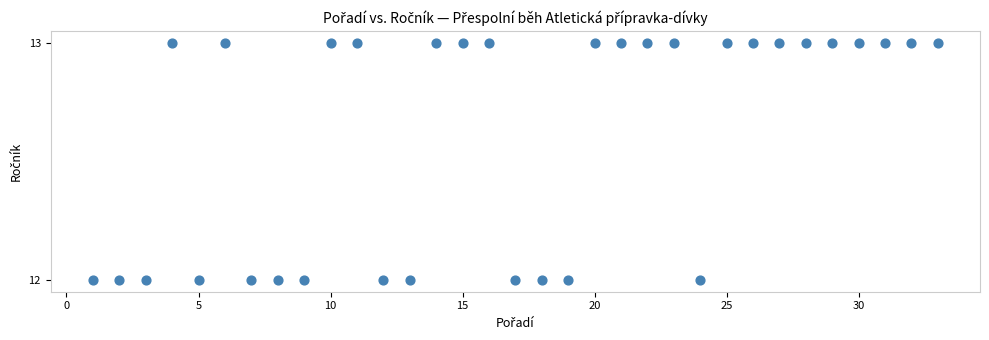

What is the range of X values (max minus min)?

32